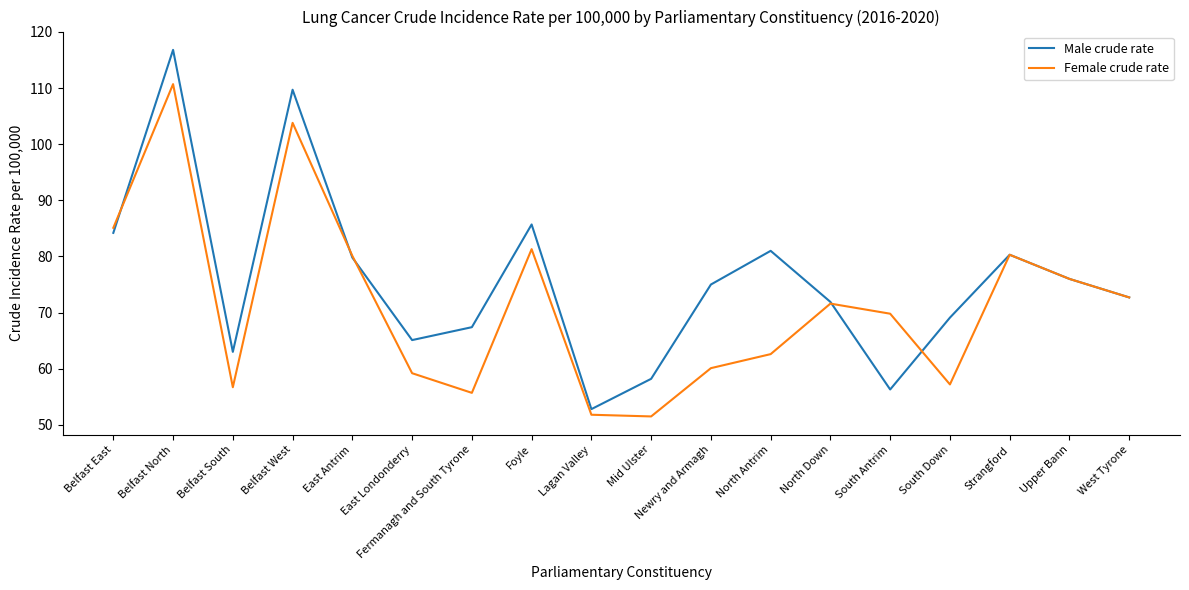

What is the lowest value of the Female crude rate series?

51.5